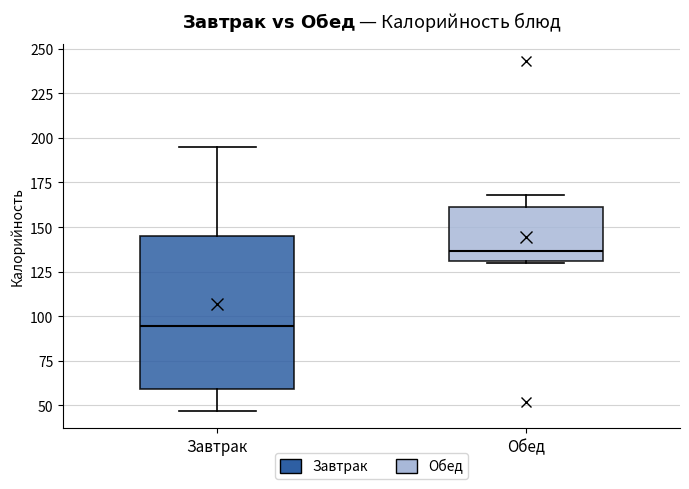

Where is the lower edge of the box for Завтрак on the y-axis? The values are not printed on the chart, so give them approximately, as read against the axis.

60